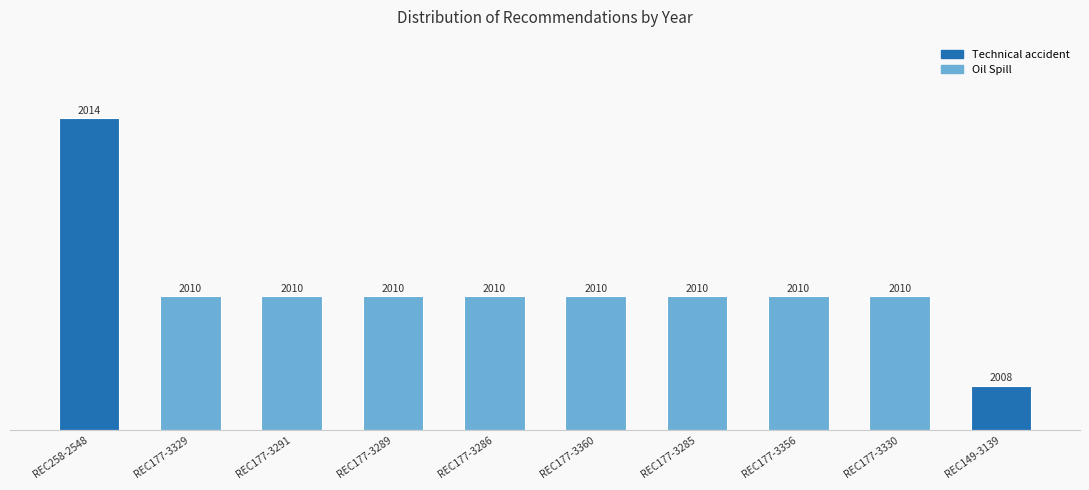

Rank the categories by value from highest to lowest.

REC258-2548, REC177-3329, REC177-3291, REC177-3289, REC177-3286, REC177-3360, REC177-3285, REC177-3356, REC177-3330, REC149-3139